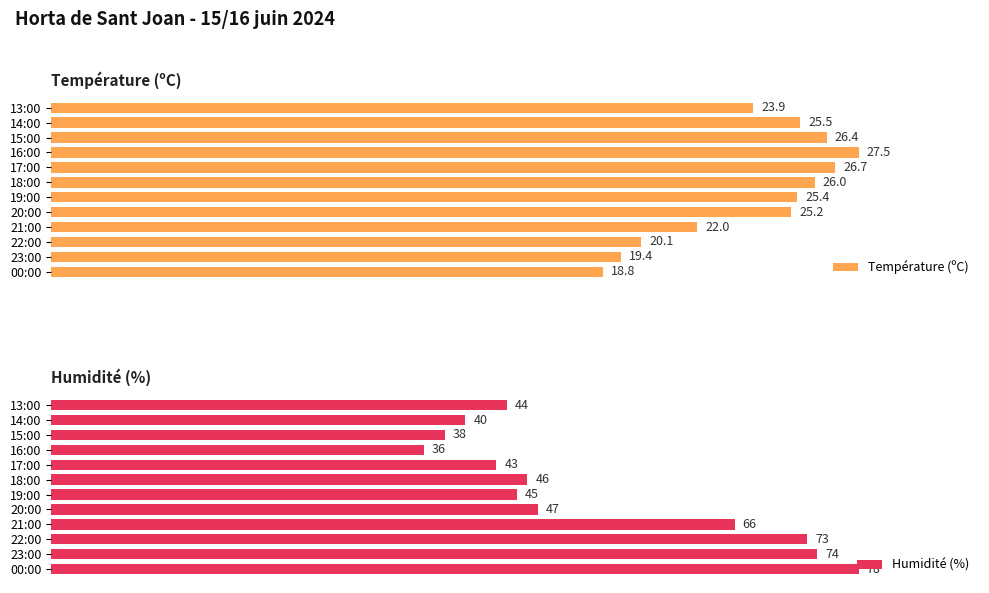

Reading left to right, transcribe all the data shown in this chart.

Température (ºC): 18.8	19.4	20.1	22.0	25.2	25.4	26.0	26.7	27.5	26.4	25.5	23.9
Humidité (%): 78.0	74.0	73.0	66.0	47.0	45.0	46.0	43.0	36.0	38.0	40.0	44.0